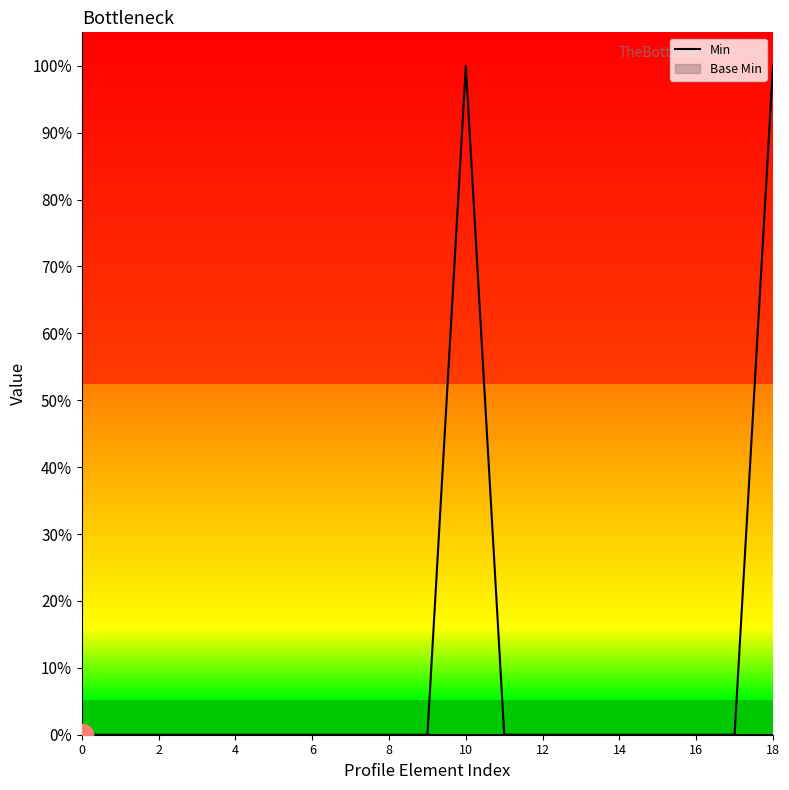

At which category does the chart reach its peak across all series?

10